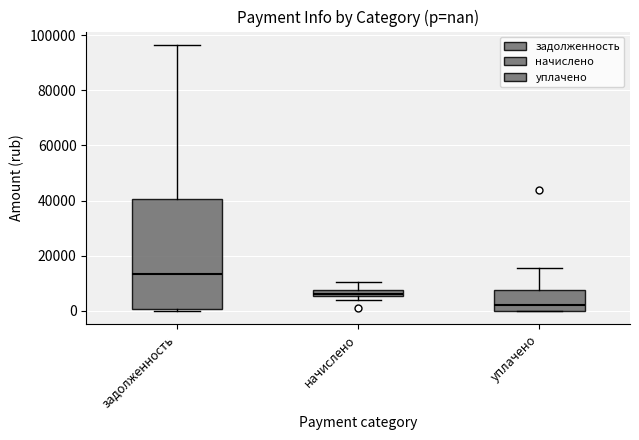

Which box has the lowest median line?

уплачено